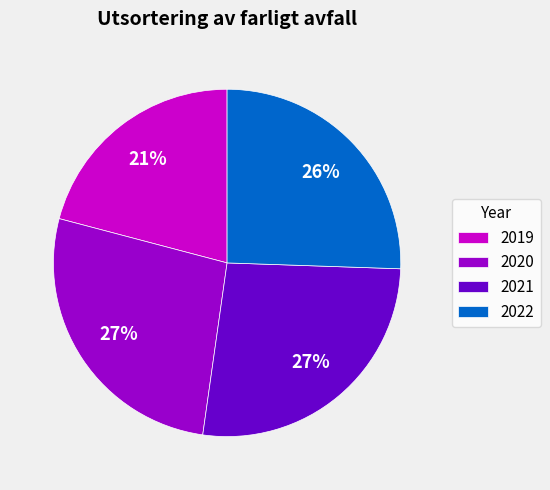

Approximately how many times larger is the value at 2019 compared to 2021?

0.8